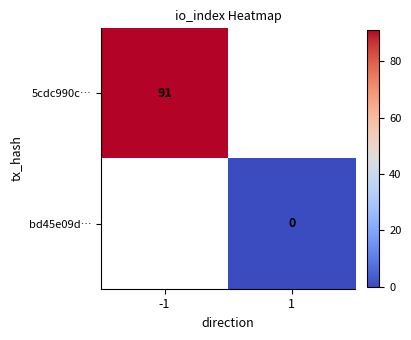

Is it true that 5cdc990c… equals 60 at -1?

False